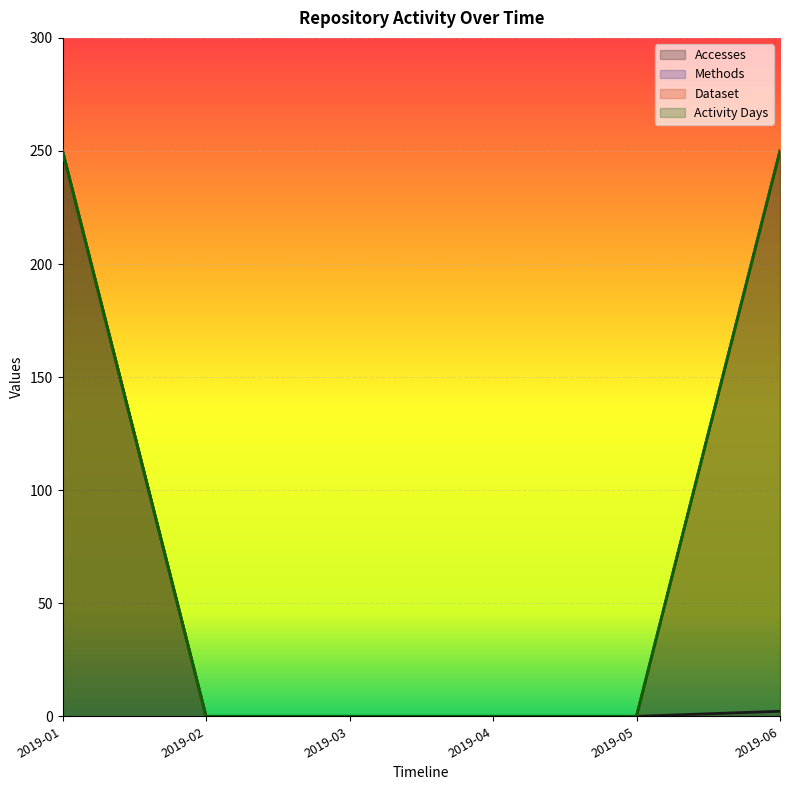

How many positive values does the Activity Days series have?

2